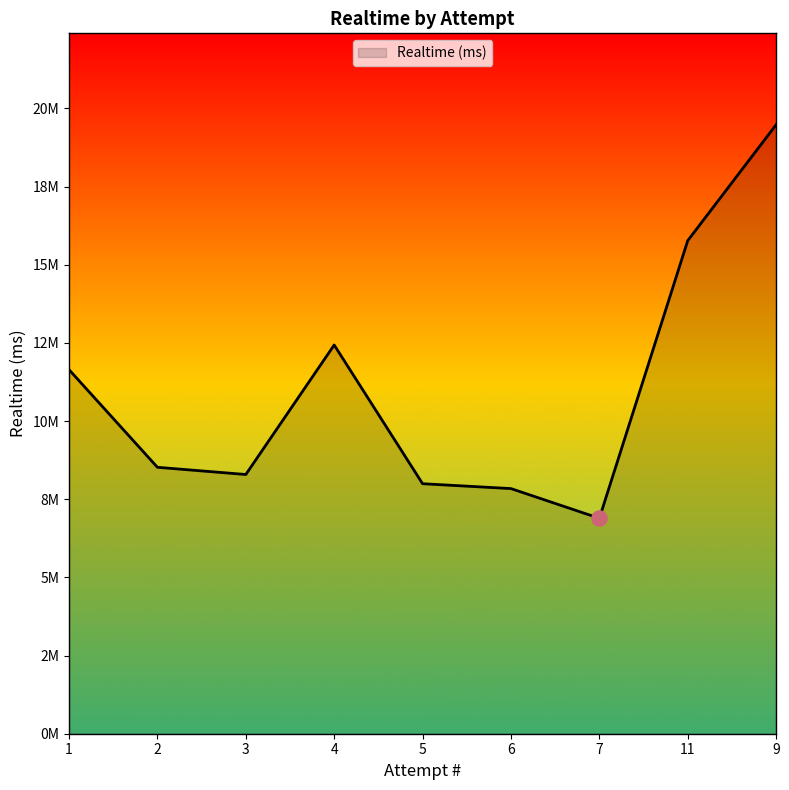

Is this an area chart (filled region under the line)?

Yes